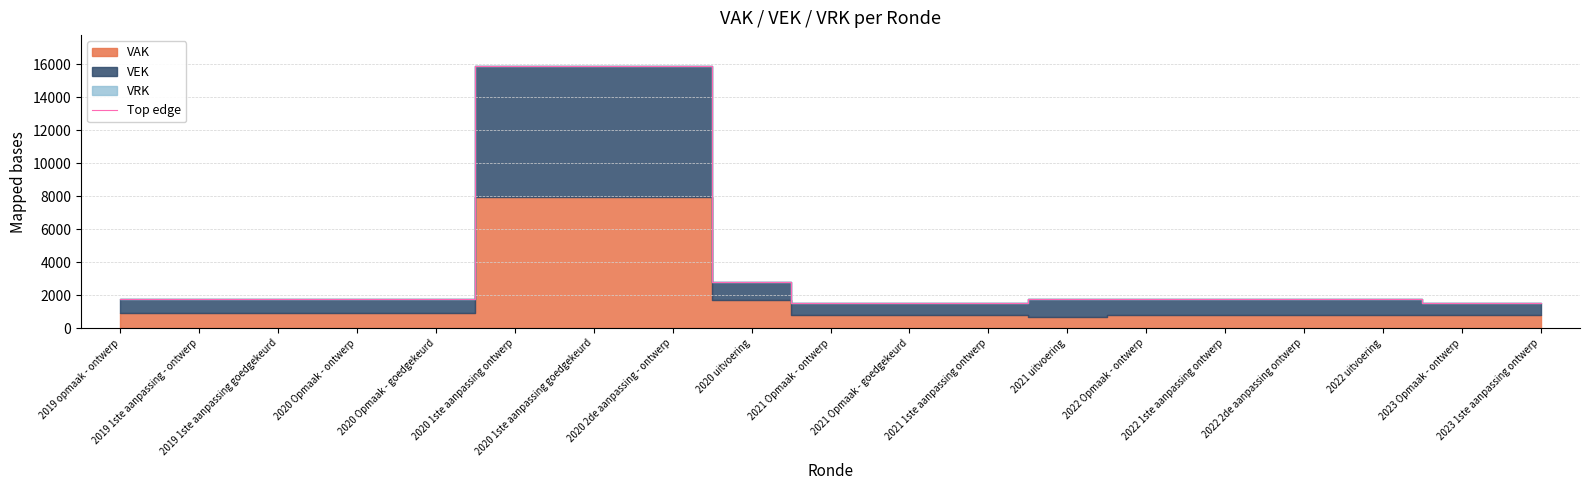

Reading right to left, what are all the values shown in this chart?

2023 1ste aanpassing ontwerp=1521	2023 Opmaak - ontwerp=1521	2022 uitvoering=1757	2022 2de aanpassing ontwerp=1743	2022 1ste aanpassing ontwerp=1743	2022 Opmaak - ontwerp=1743	2021 uitvoering=1789	2021 1ste aanpassing ontwerp=1521	2021 Opmaak - goedgekeurd=1521	2021 Opmaak - ontwerp=1521	2020 uitvoering=2793	2020 2de aanpassing - ontwerp=15873	2020 1ste aanpassing goedgekeurd=15873	2020 1ste aanpassing ontwerp=15873	2020 Opmaak - goedgekeurd=1773	2020 Opmaak - ontwerp=1773	2019 1ste aanpassing goedgekeurd=1773	2019 1ste aanpassing - ontwerp=1773	2019 opmaak - ontwerp=1773